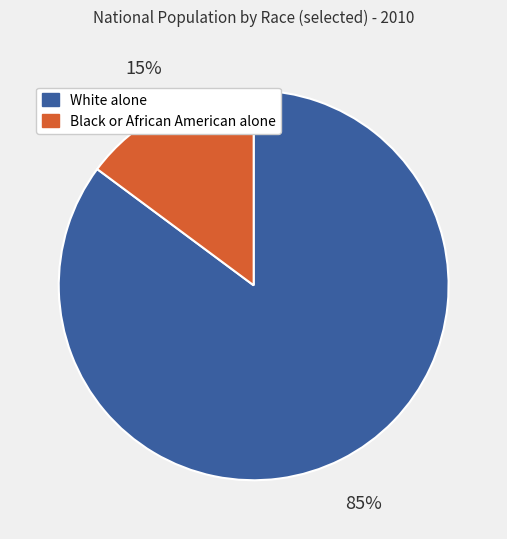

How many slices are in this pie chart?

2